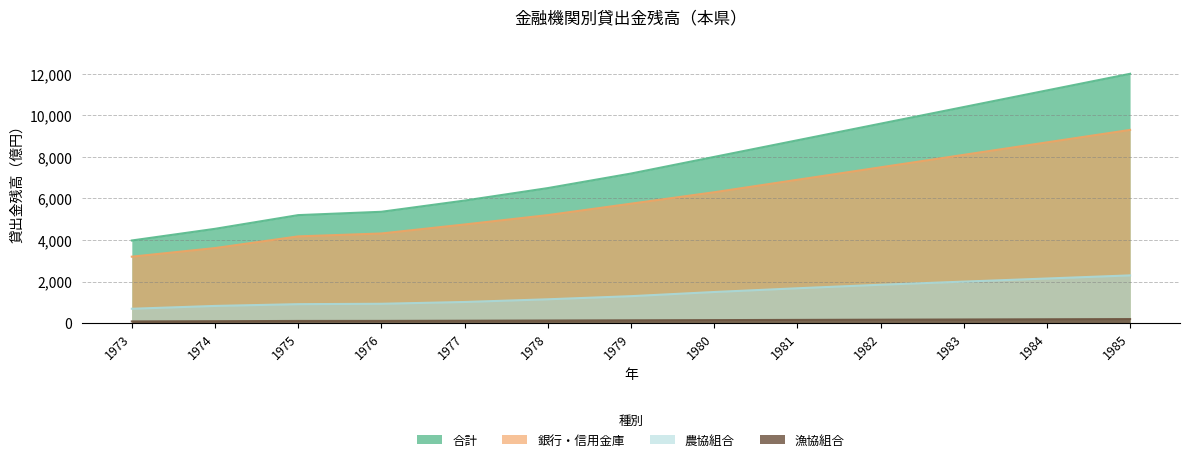

Which has a higher value, 1974 or 1982?

1982